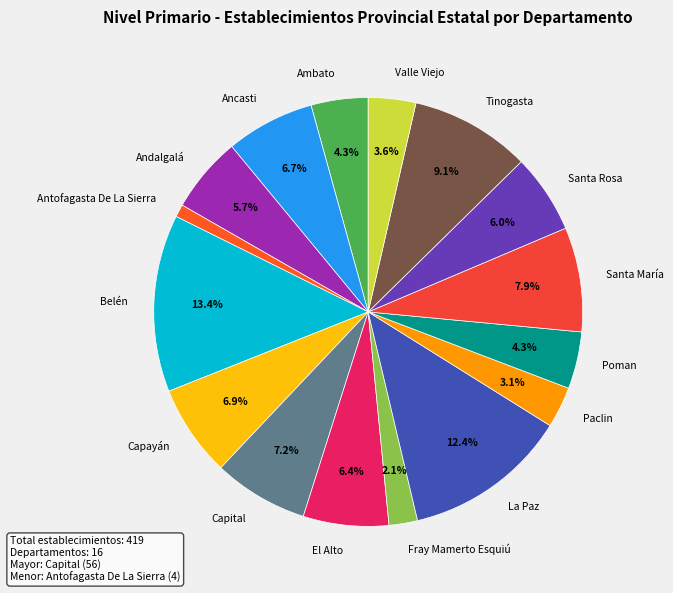

Which slice is the smallest?

Antofagasta De La Sierra